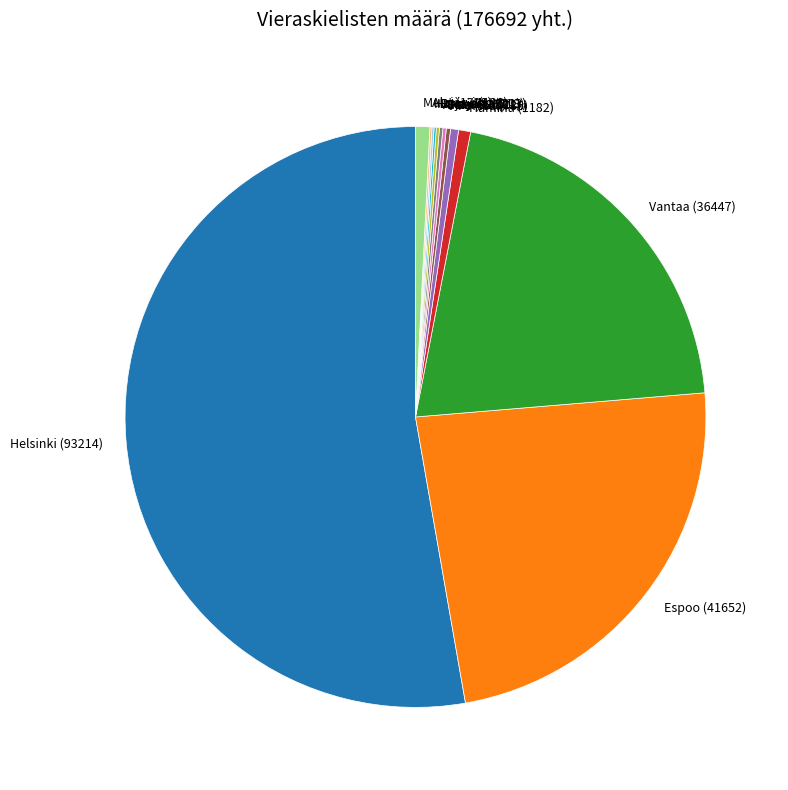

The Espoo (41652) slice represents 24% of the pie. True or false?

True